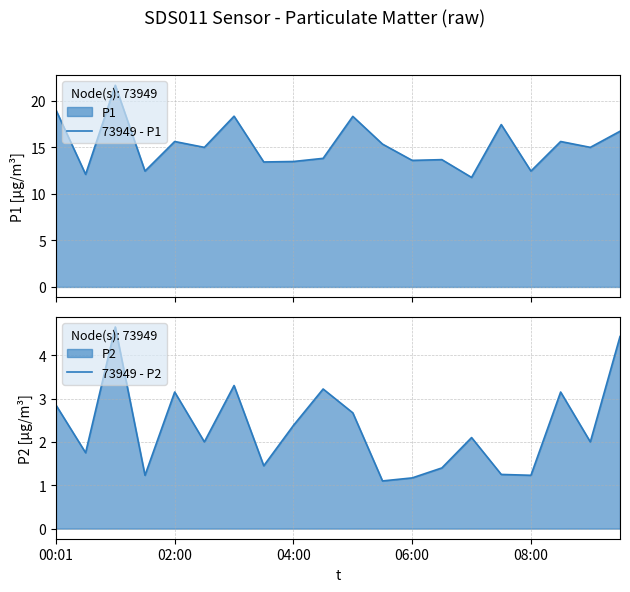

How many lines are shown in the chart?

2